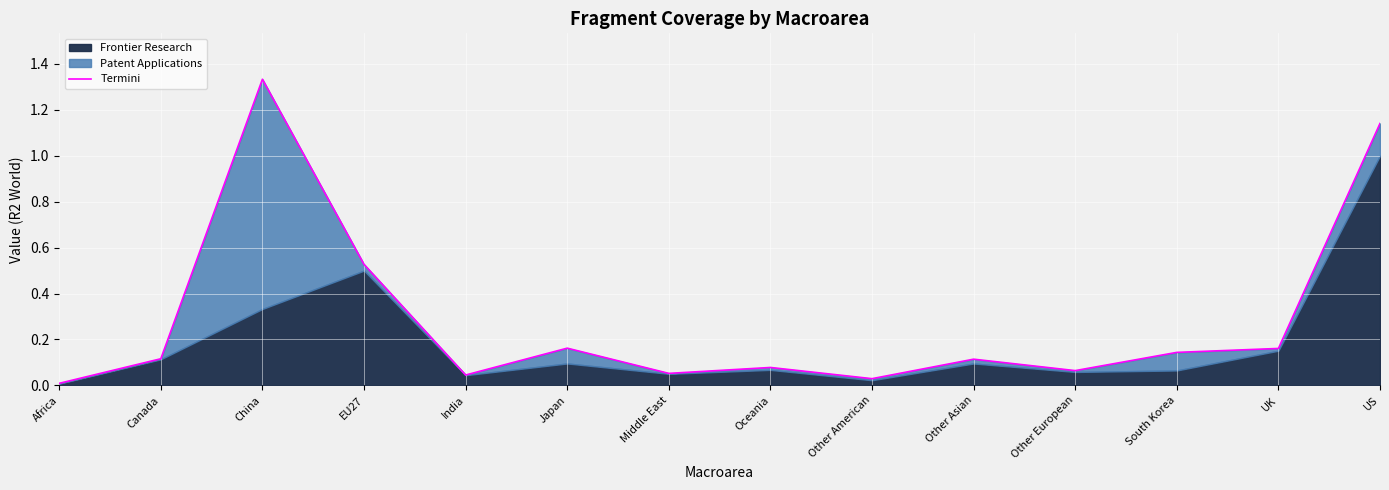

Between Africa and Oceania, which is larger?

Oceania